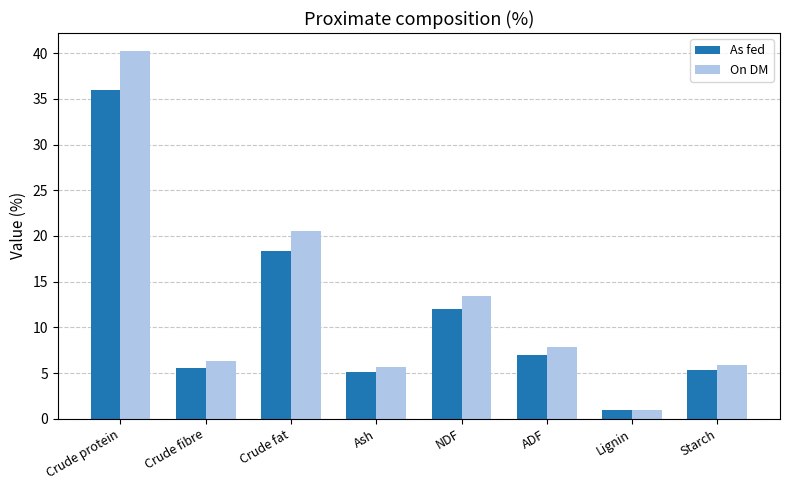

Reading left to right, transcribe all the data shown in this chart.

As fed: 36.0	5.6	18.4	5.1	12.0	7.0	0.9	5.3
On DM: 40.2	6.3	20.5	5.7	13.4	7.8	1.0	5.9